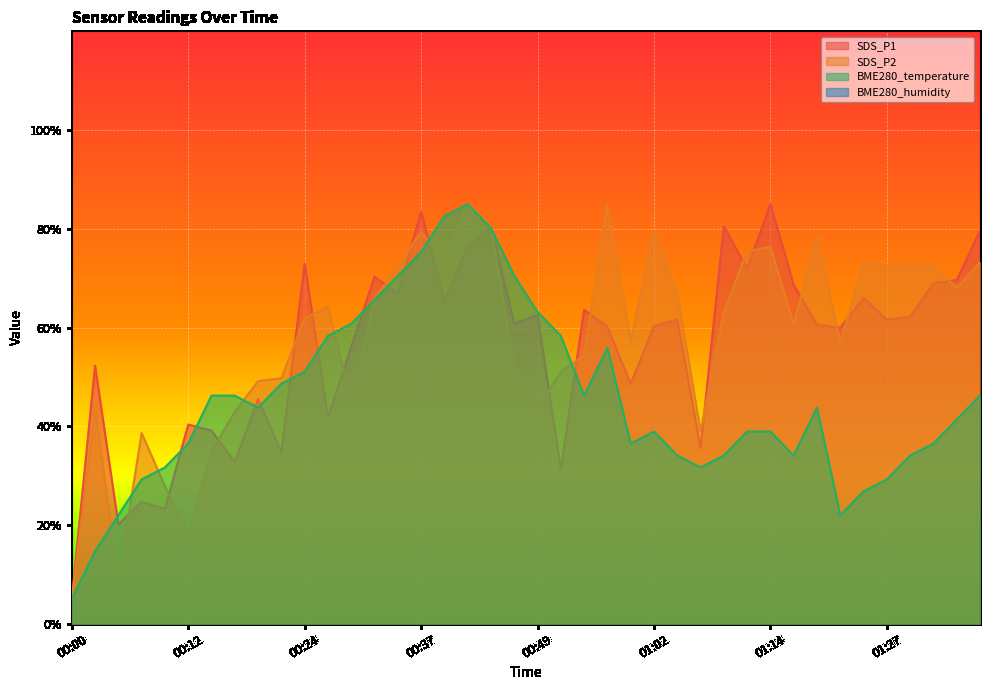

Which category has the lowest value in the BME280_temperature series?

00:00